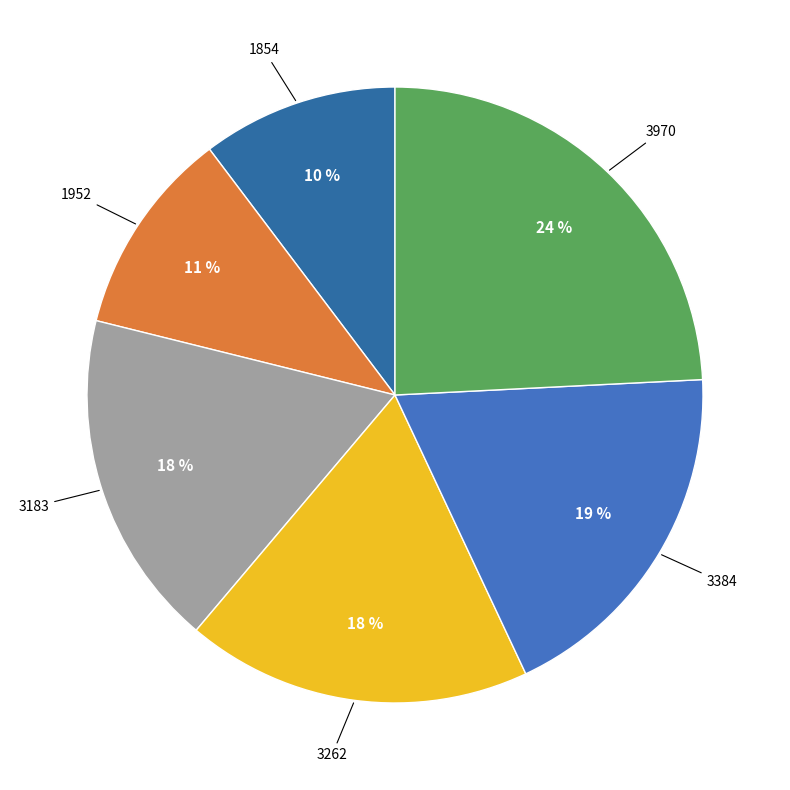

Is there a majority slice in this chart?

No